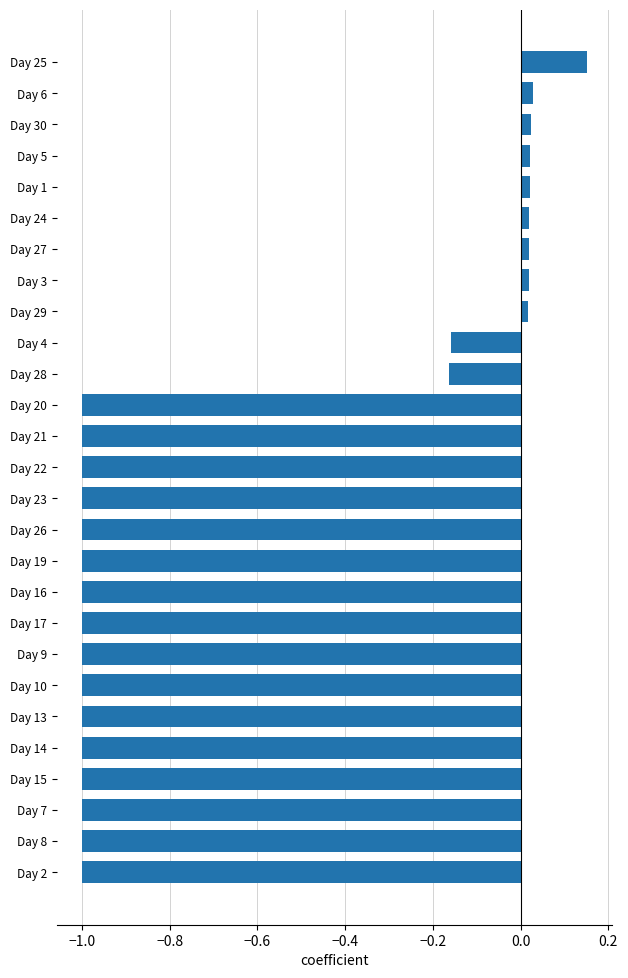

What is the label of the 27th bar from the bottom?

Day 25